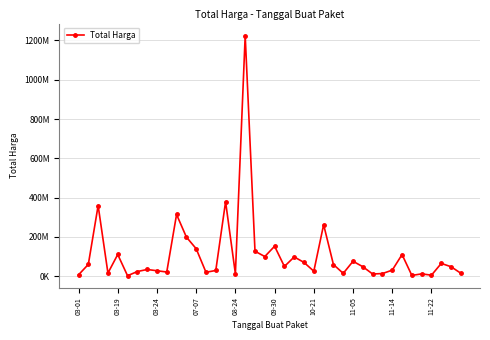

Reading left to right, transcribe all the data shown in this chart.

6936000	59935000	359500000	15787200	110389990	2395750	23680800	34132505	27720000	21231000	314121780	199200000	139800000	19950000	29000000	379075000	12000000	1224682000	127000000	100000000	152477000	49478000	98000000	70000000	25200000	262118150	59375000	14400000	75920000	48140000	11100000	13442000	30800000	110000000	3825000	11800000	5093000	65000000	48140000	14750000